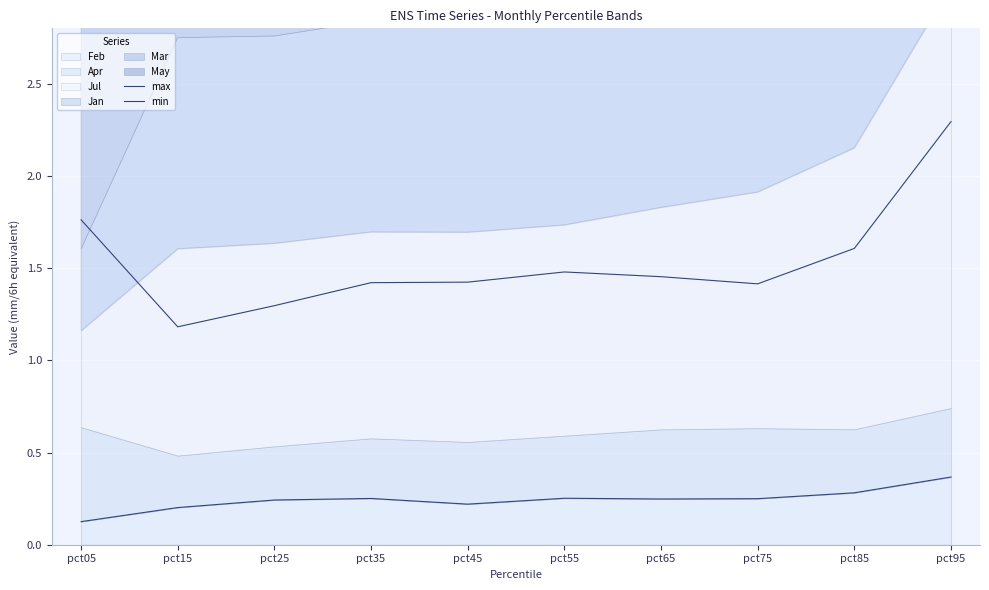

What is the value of the min point at the 6th from the left?

0.3